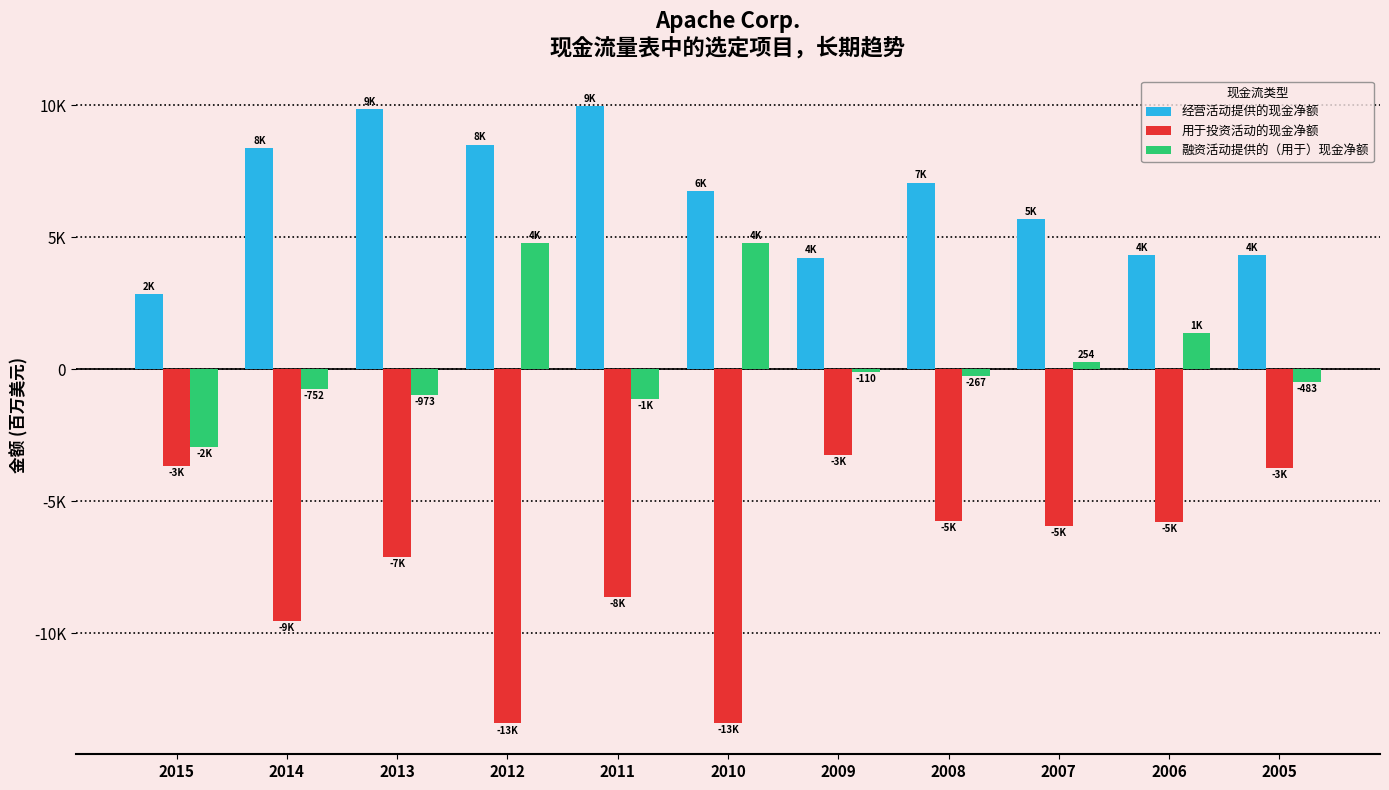

Reading left to right, list all the values displayed in this chart.

经营活动提供的现金净额: 2834	8379	9835	8504	9953	6726	4224	7065	5677	4313	4332
用于投资活动的现金净额: -3659	-9552	-7116	-13424	-8645	-13403	-3247	-5743	-5946	-5776	-3732
融资活动提供的（用于）现金净额: -2962	-752	-973	4785	-1147	4763	-110	-267	254	1374	-483